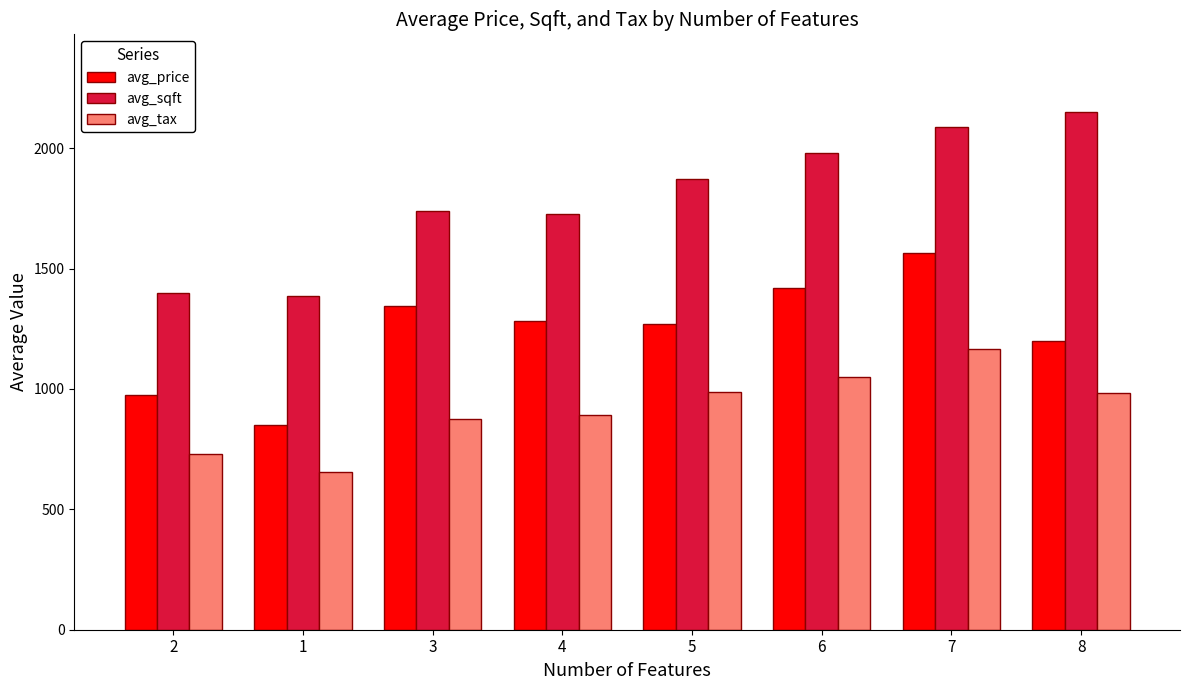

How many bars are there in each group?

3